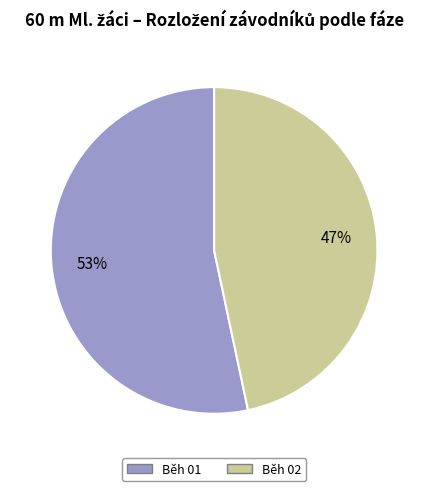

What is the largest slice in the pie chart?

Běh 01